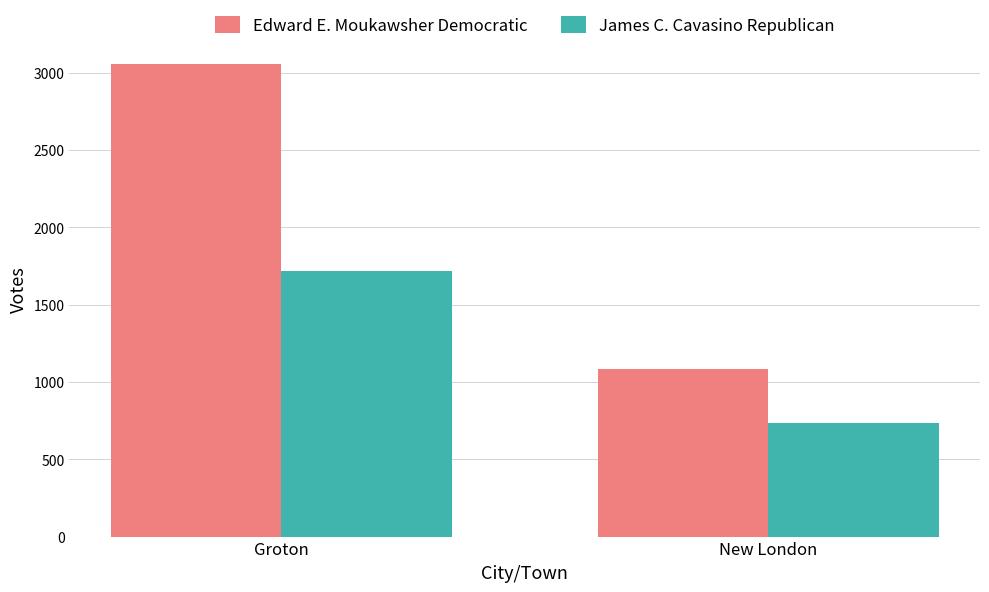

Rank the categories by Edward E. Moukawsher Democratic value from highest to lowest.

Groton, New London